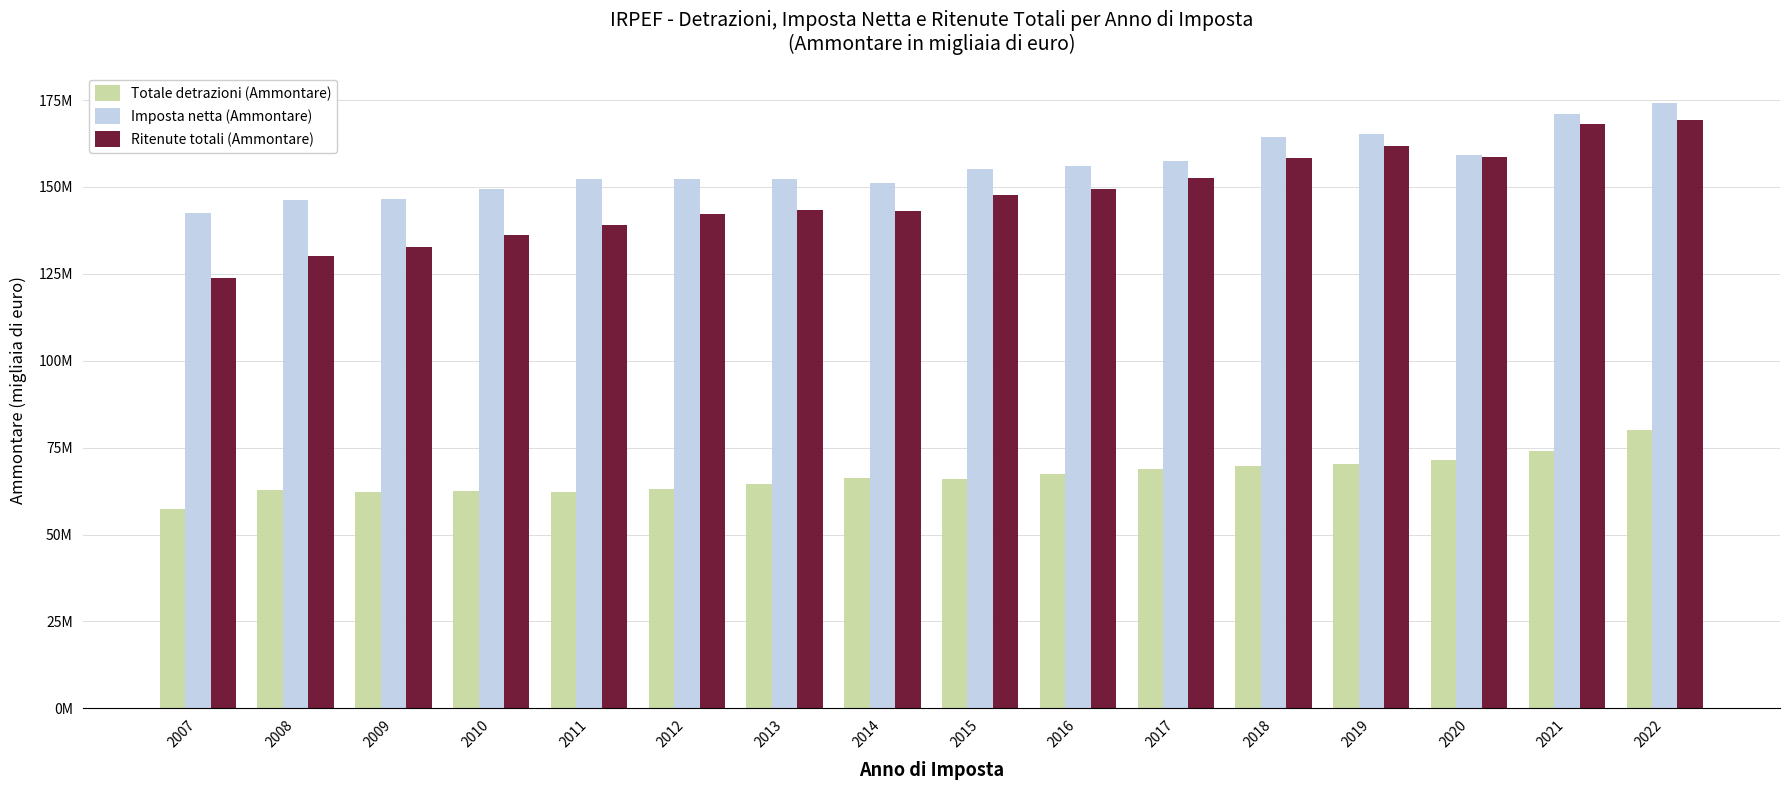

What value does the Imposta netta (Ammontare) series have at 2021?

170993284.0